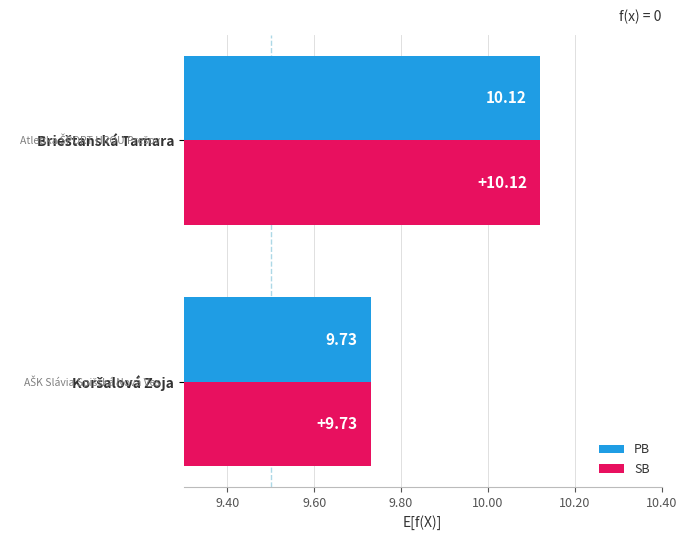

What is the sum of all PB values?

19.9